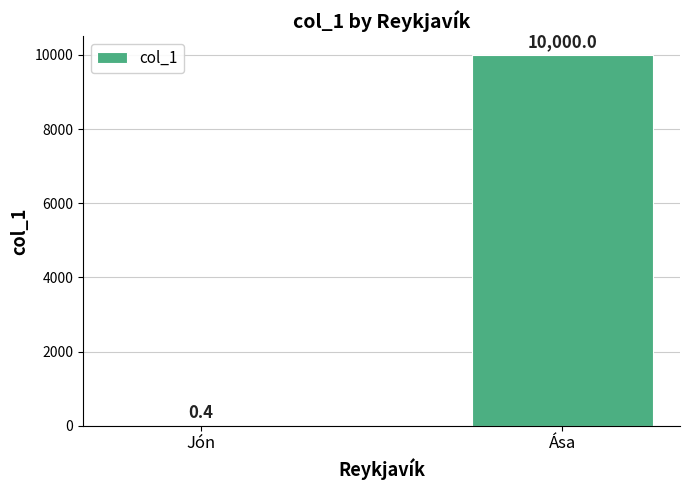

Does the chart contain stacked bars?

No